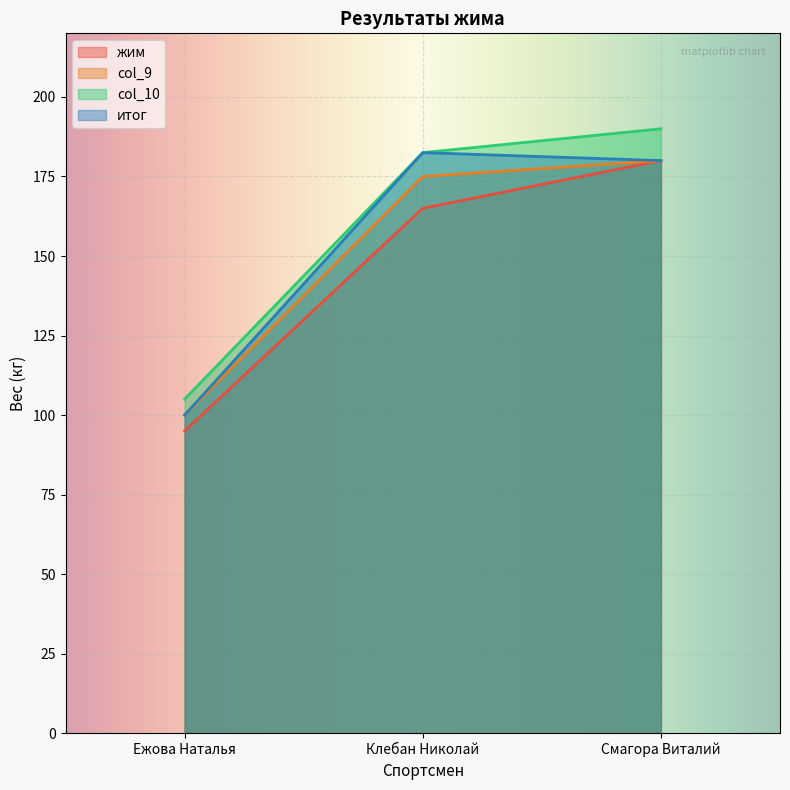

What is the total value across all series at Клебан Николай?

705.0